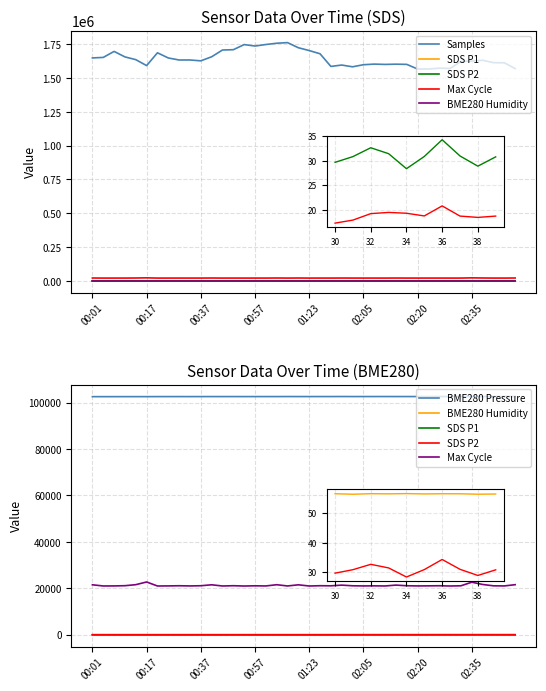

Reading left to right, what are all the values shown in this chart?

Samples: 1648875.0	1652676.0	1697045.0	1656508.0	1636194.0	1592163.0	1686859.0	1648568.0	1633523.0	1633684.0	1627409.0	1657384.0	1707461.0	1709716.0	1747490.0	1736821.0	1748037.0	1757563.0	1762078.0	1724247.0	1703413.0	1679674.0	1586071.0	1596230.0	1583260.0	1598582.0	1603172.0	1600896.0	1602663.0	1601192.0	1566978.0	1567056.0	1573159.0	1571109.0	1622835.0	1625321.0	1631429.0	1613890.0	1612944.0	1569994.0
SDS P1: 21.2	21.4	16.4	17.6	17.2	16.2	16.8	15.1	16.3	16.9	17.1	16.8	16.0	15.8	17.5	15.8	16.7	16.3	14.0	15.1	15.5	19.5	21.9	22.5	25.3	28.5	26.2	25.1	32.7	29.6	29.6	30.8	32.6	31.4	28.4	30.9	34.3	30.9	28.9	30.8
SDS P2: 13.9	12.7	12.9	12.5	11.8	12.3	12.4	10.8	12.3	11.8	12.5	12.3	11.6	11.8	12.1	11.6	12.2	11.9	11.5	11.5	11.9	11.3	14.9	14.7	16.5	16.8	15.9	15.9	18.4	17.6	17.2	17.9	19.2	19.4	19.2	18.7	20.8	18.7	18.4	18.7
Max Cycle: 21536.0	21025.0	21050.0	21147.0	21586.0	22746.0	21017.0	21053.0	21125.0	21045.0	21129.0	21536.0	21021.0	21138.0	21008.0	21099.0	21034.0	21572.0	21031.0	21529.0	21014.0	21137.0	21095.0	21391.0	21108.0	21047.0	21082.0	21027.0	21407.0	21122.0	21047.0	21079.0	21124.0	21016.0	21108.0	22649.0	21675.0	21090.0	21046.0	21582.0
BME280 Humidity: 53.9	53.9	53.7	53.9	53.8	53.8	53.7	53.7	53.7	53.9	54.0	53.8	54.0	54.1	54.5	54.5	54.5	54.9	55.4	55.8	55.8	55.9	56.3	56.4	56.4	56.5	56.5	56.4	56.4	56.4	56.5	56.3	56.5	56.4	56.5	56.4	56.5	56.5	56.3	56.4
BME280 Pressure: 102538.4	102541.4	102540.1	102546.1	102546.2	102546.2	102559.8	102564.0	102565.8	102558.5	102566.3	102572.7	102567.1	102572.7	102563.2	102569.2	102572.4	102568.5	102584.2	102574.7	102573.3	102579.4	102578.9	102592.6	102578.1	102584.9	102585.0	102587.2	102582.9	102583.6	102581.4	102583.2	102592.1	102595.1	102588.3	102583.0	102583.1	102592.6	102598.4	102607.0